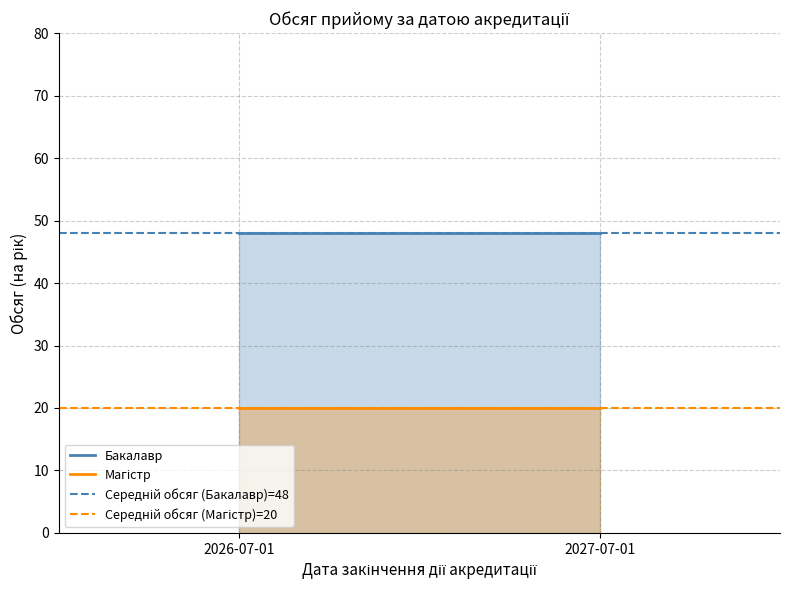

What is the total value across all series at 2026-07-01?

136